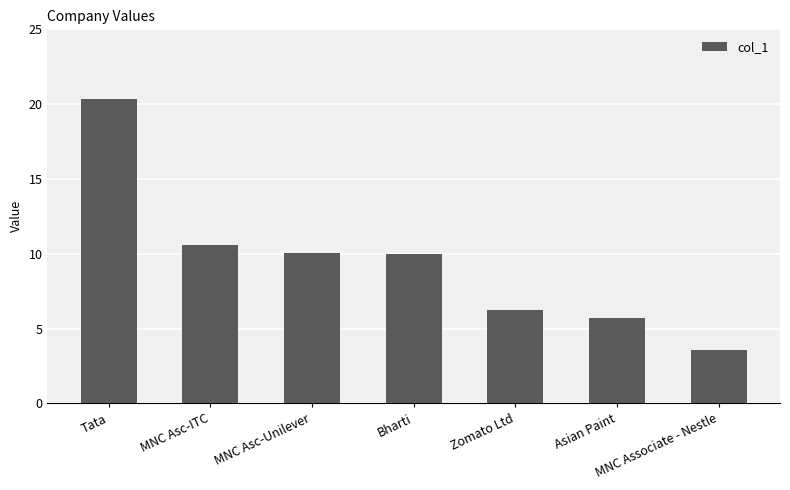

Count the number of categories in the chart.

7